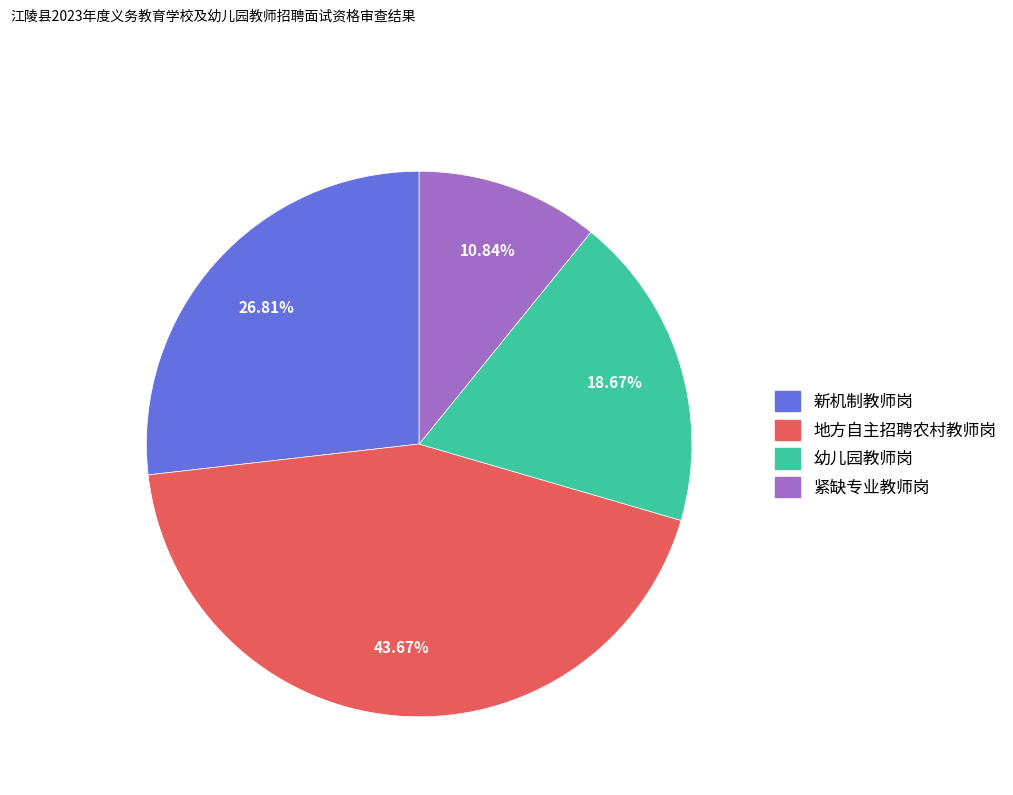

Which has a higher value, 地方自主招聘农村教师岗 or 幼儿园教师岗?

地方自主招聘农村教师岗